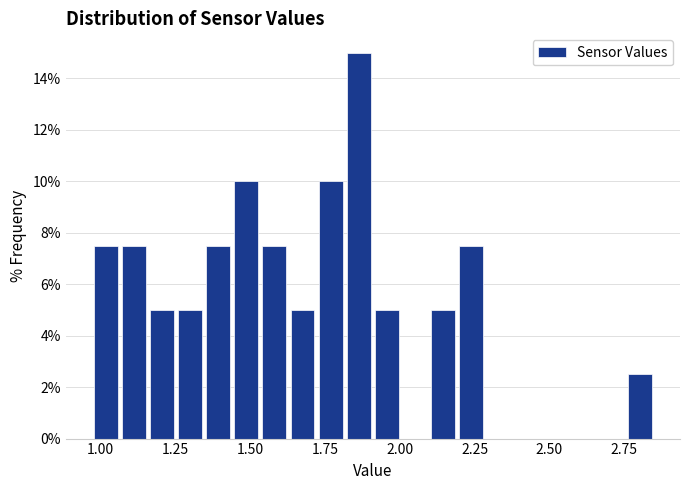

Read against the x-axis, roughly where is the centre of the tallest bar?

1.85